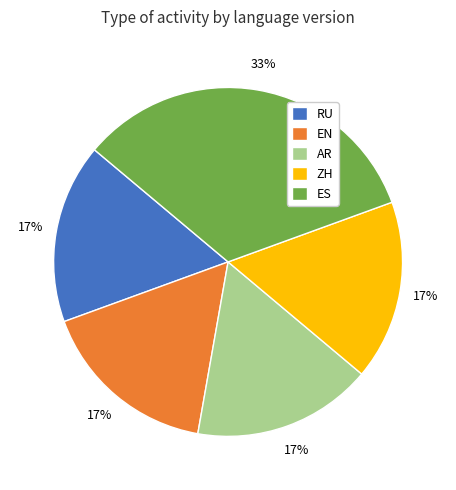

Which slice is the largest?

ES